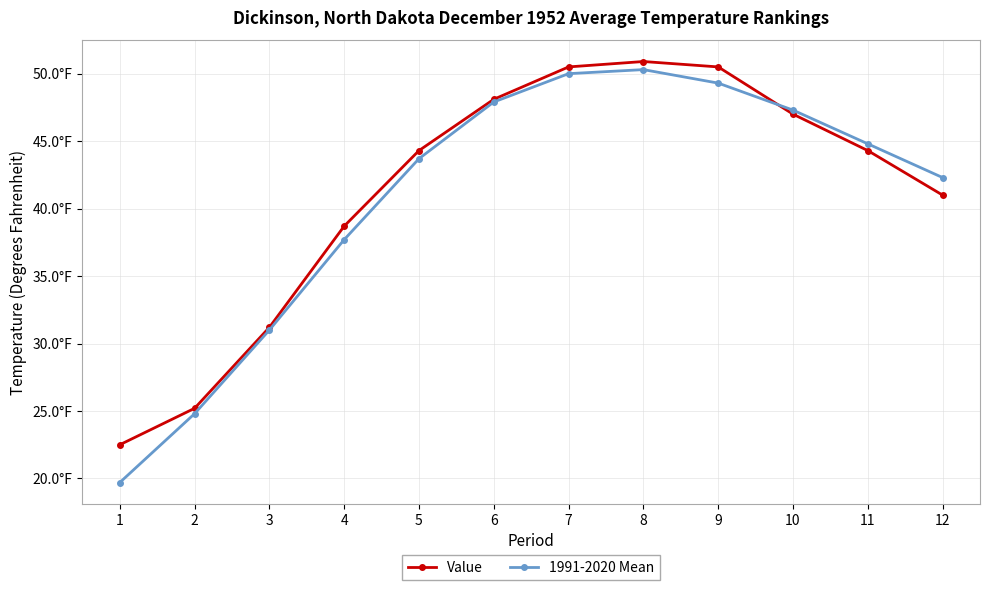

What is the lowest value of the 1991-2020 Mean series?

19.7